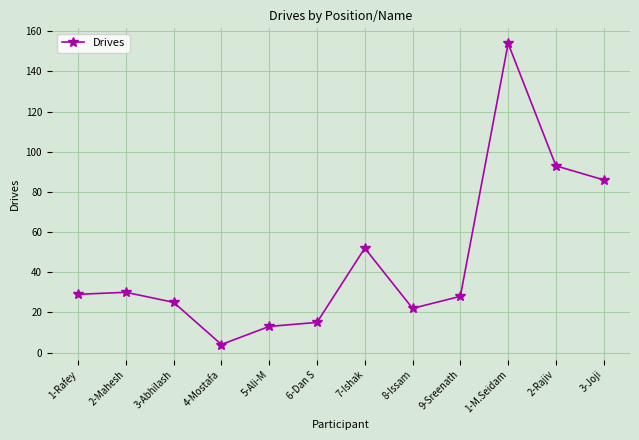

How many points are lower than both their immediate neighbors (excluding endpoints)?

2